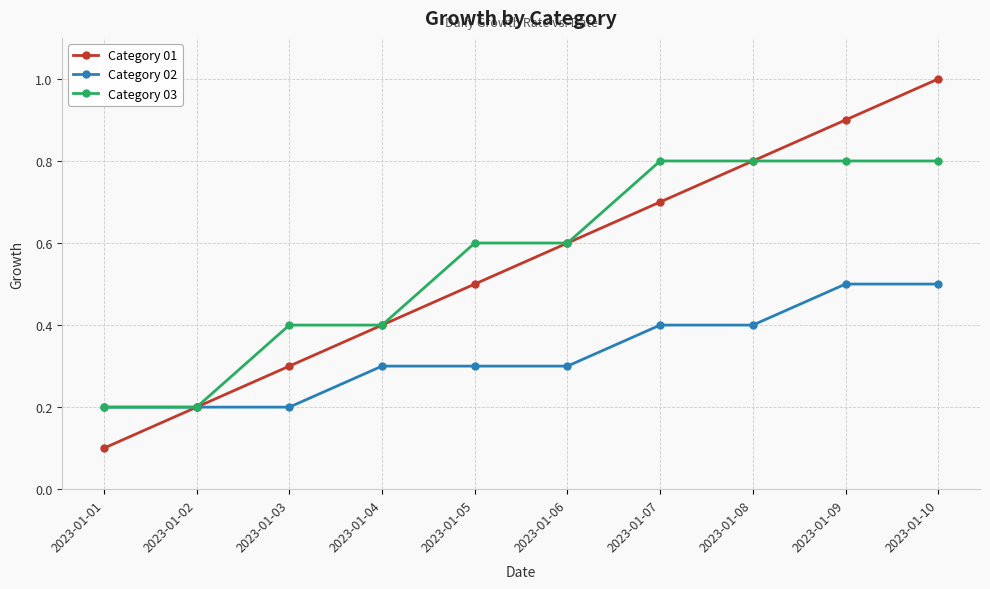

True or false: Category 03 has a value of 0.2 at 2023-01-09.

False